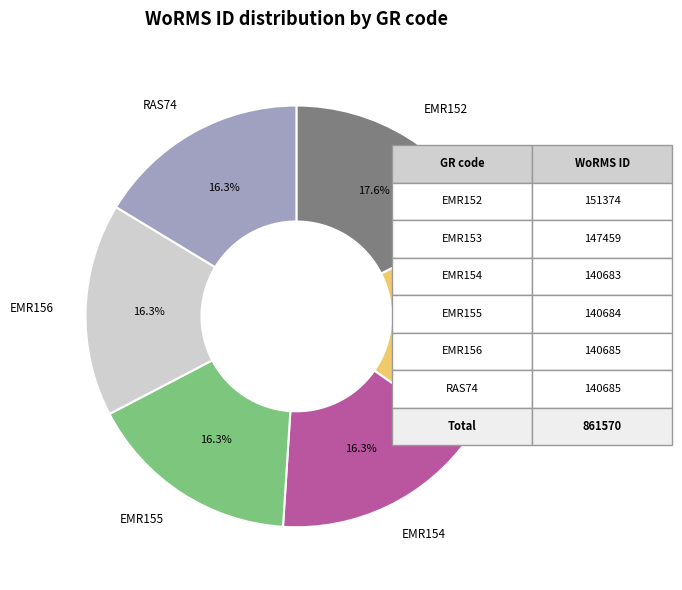

Is it true that EMR155 is 16% of the pie?

True